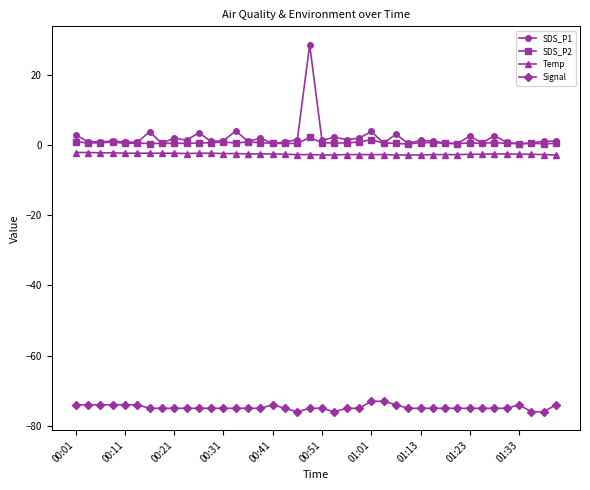

True or false: SDS_P2 and Signal intersect in this chart.

False